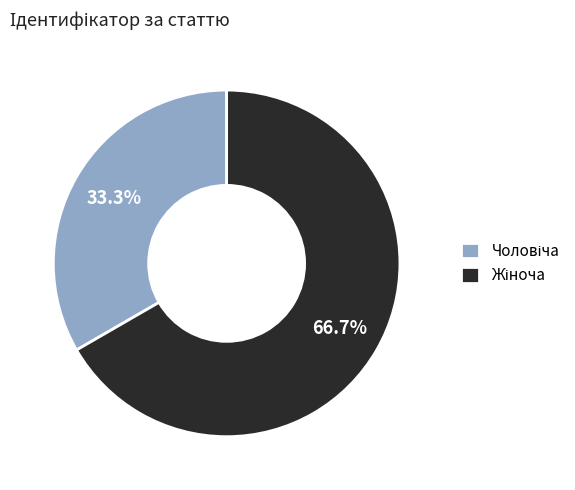

Count the number of slices in the pie.

2